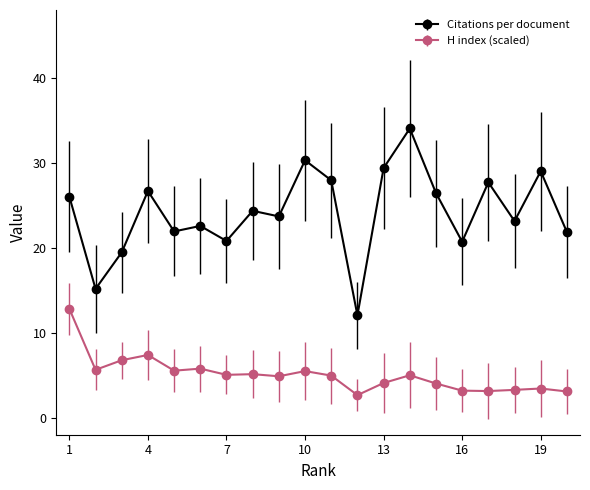

Which series has the widest spread of values?

Citations per document